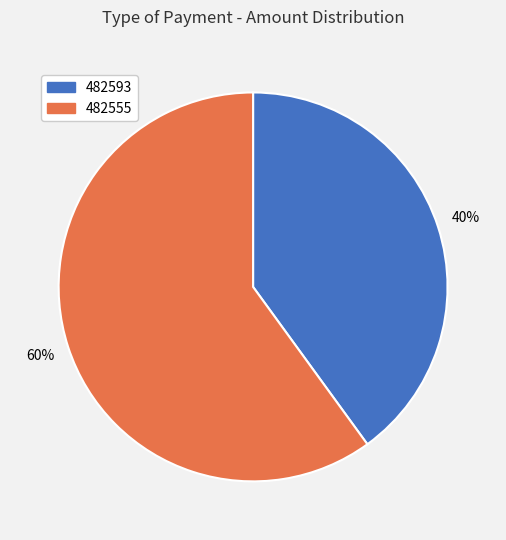

Which category has the biggest portion of the pie?

482555